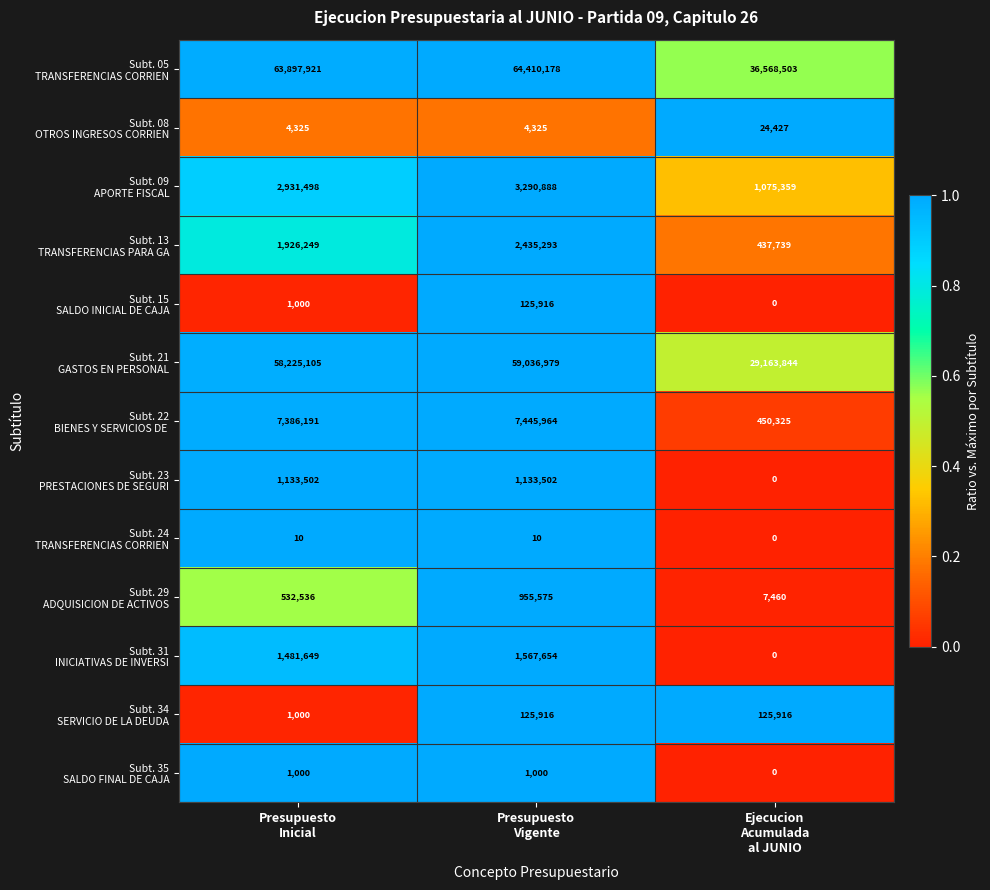

At how many categories does at least one series exceed 570293?

3